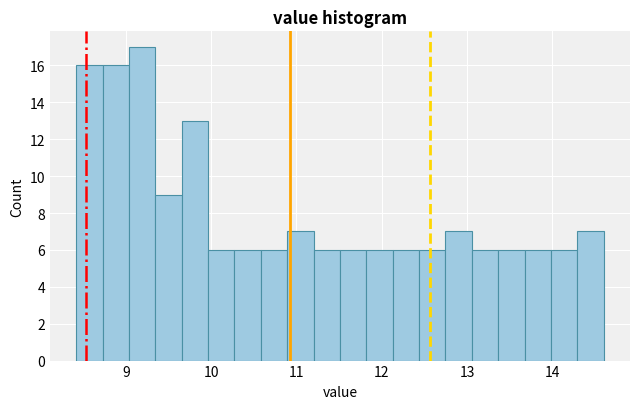

Around what value on the x-axis is the tallest bar? Give the approximate position of its centre, as read against the axis.

9.2